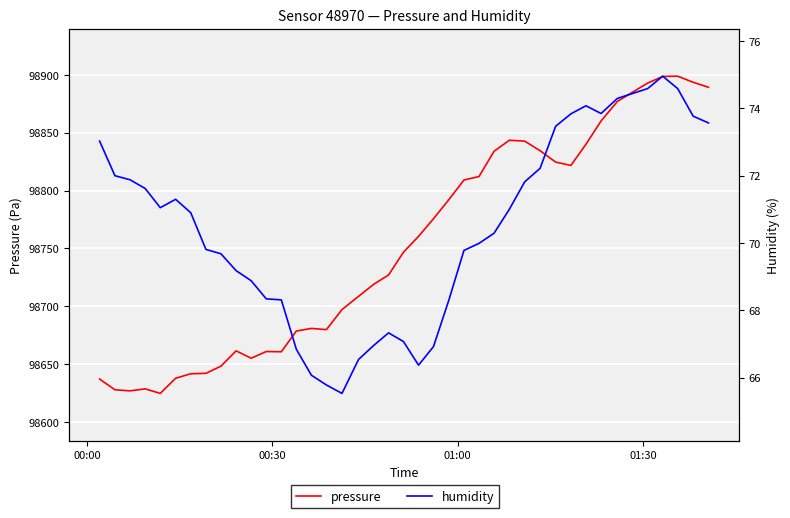

What is the average value of the pressure series?

98749.8